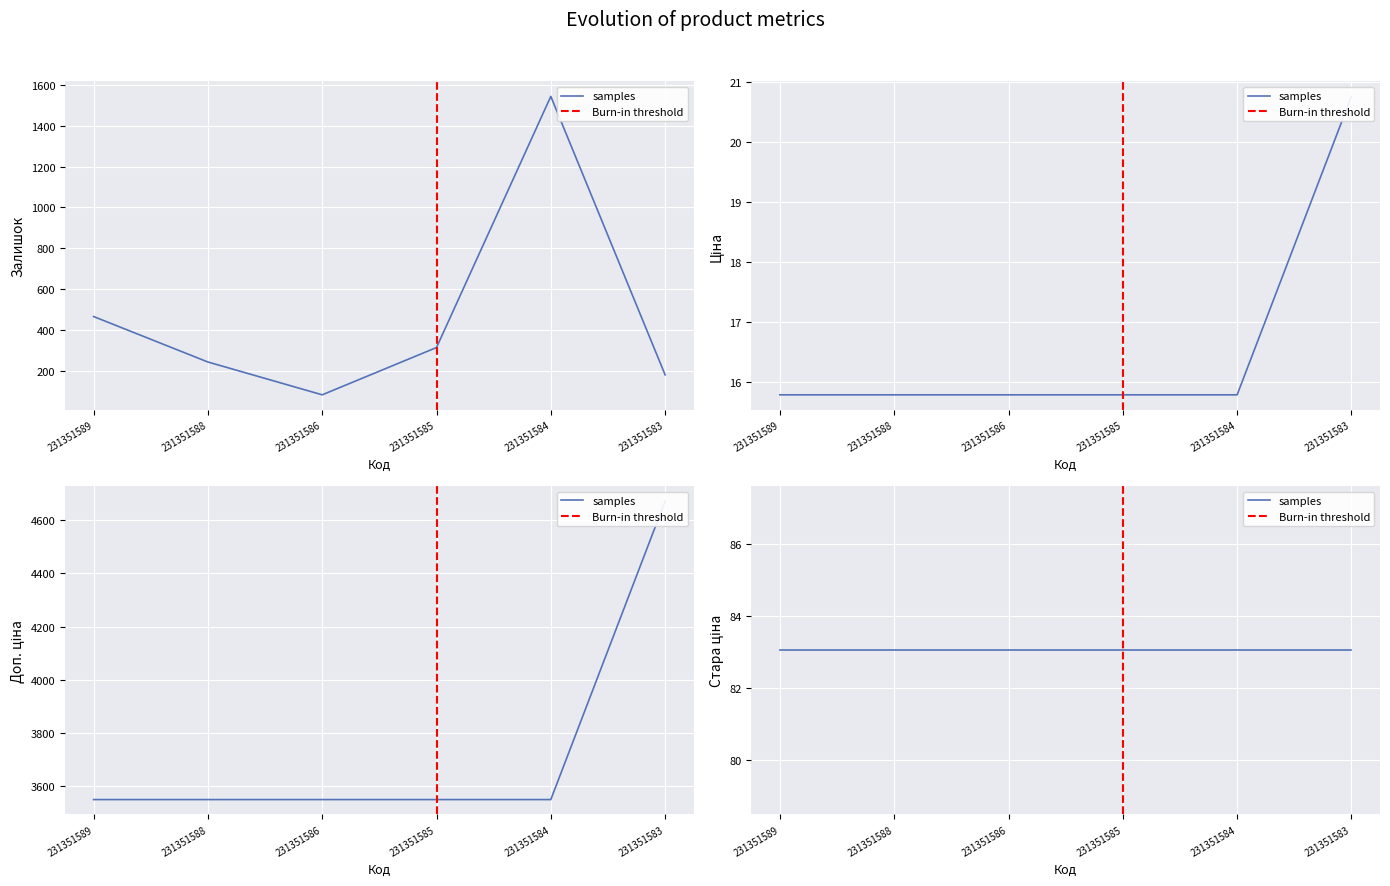

The Доп. ціна series shows 3550.0 at 231351585. True or false?

True